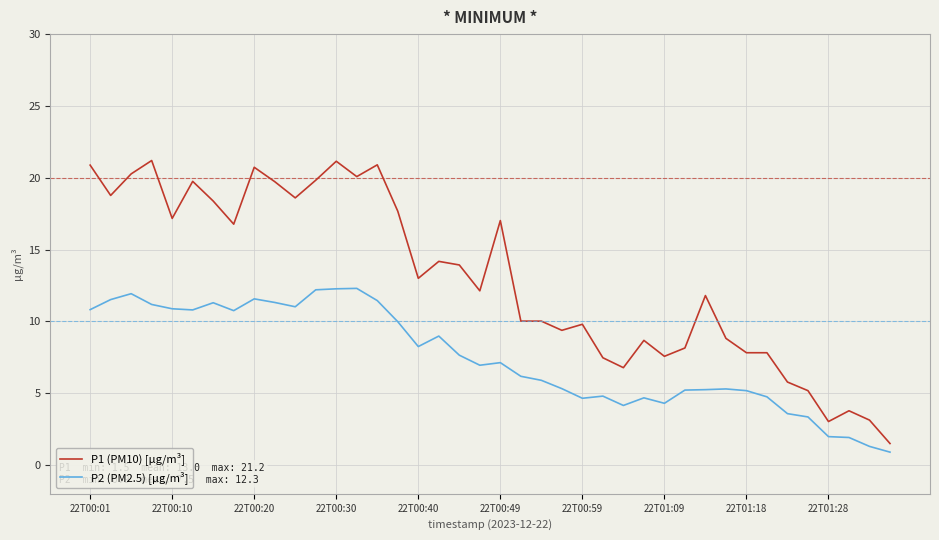

List the series in order of their overall mean, lowest first.

P2 (PM2.5) [µg/m³], P1 (PM10) [µg/m³]